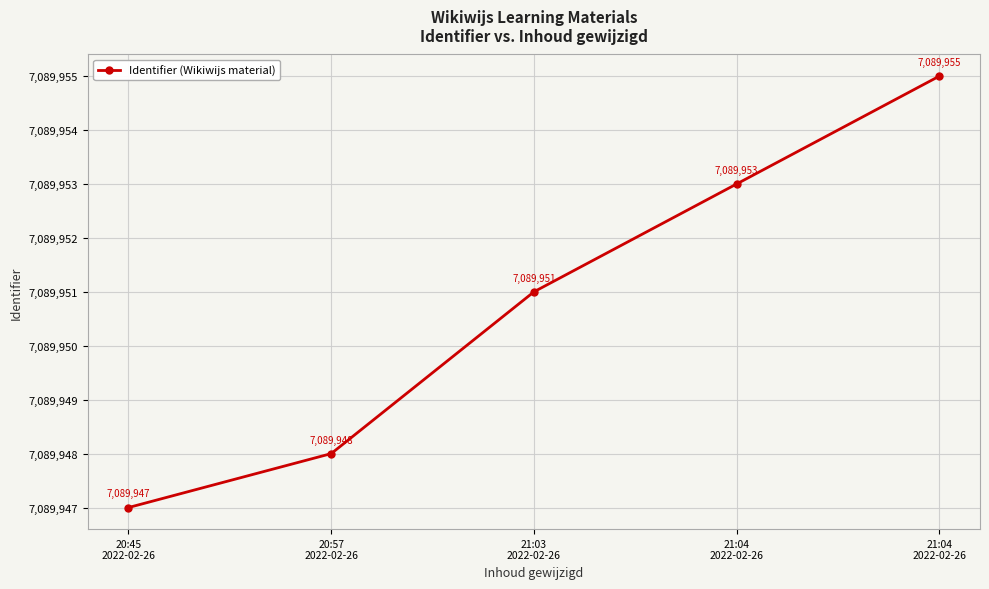

How many values are below 7089951?

2